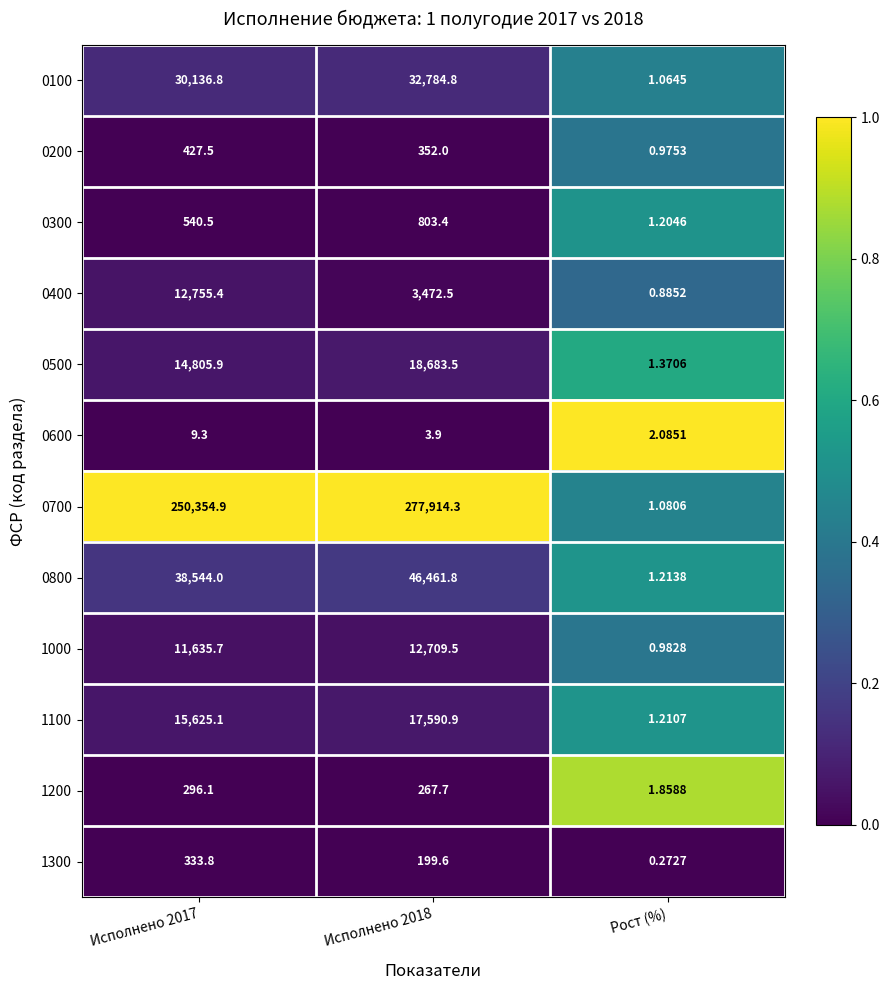

Is the value of 0400 at Исполнено 2017 greater than the value of 1100 at Рост (%)?

Yes